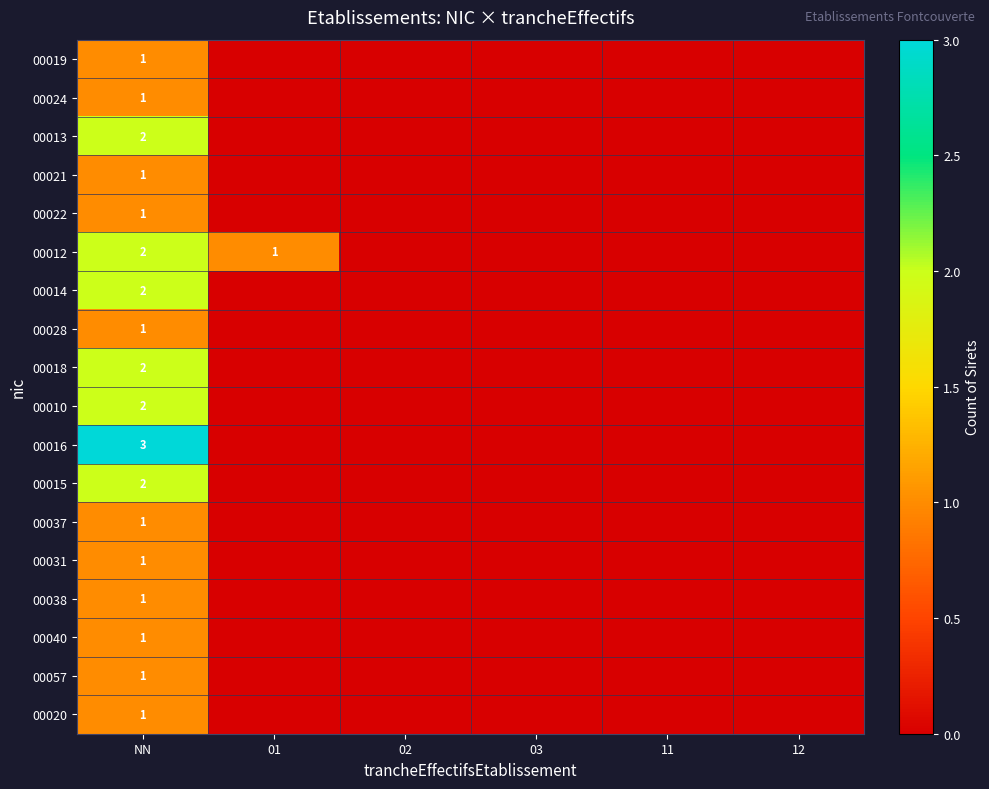

The value of 00020 at NN is 1. True or false?

True